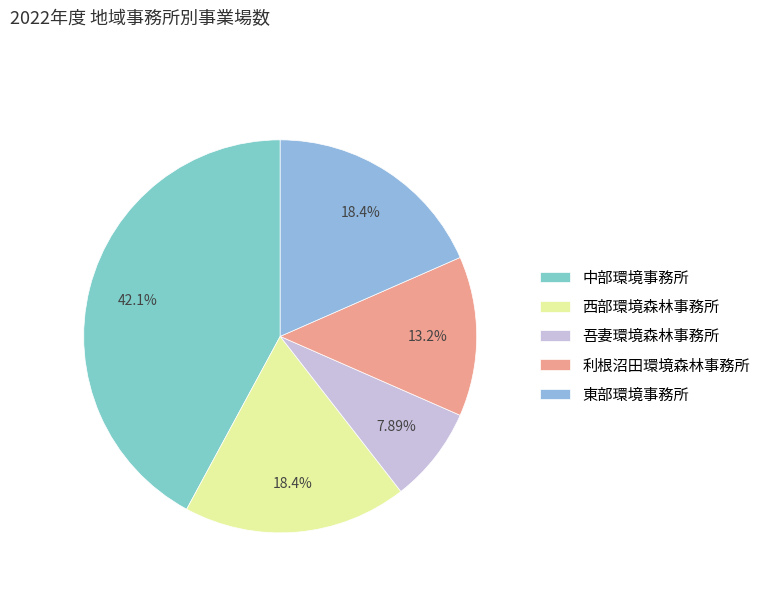

What portion of the pie excludes 西部環境森林事務所?

81.6%